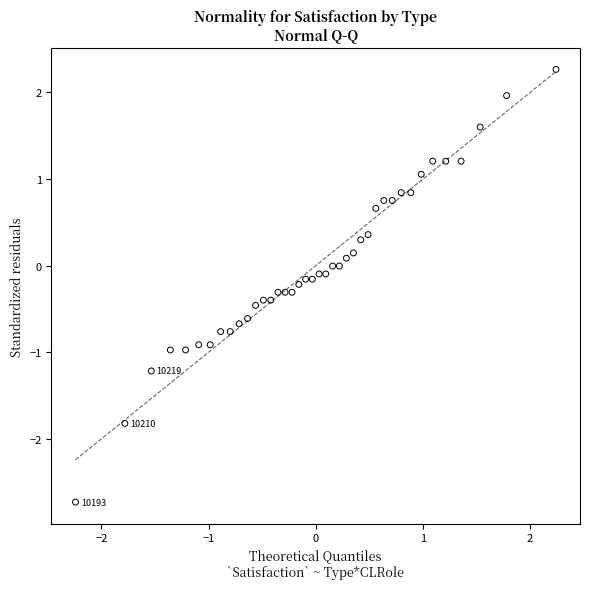

What is the range of X values (max minus min)?

4.5